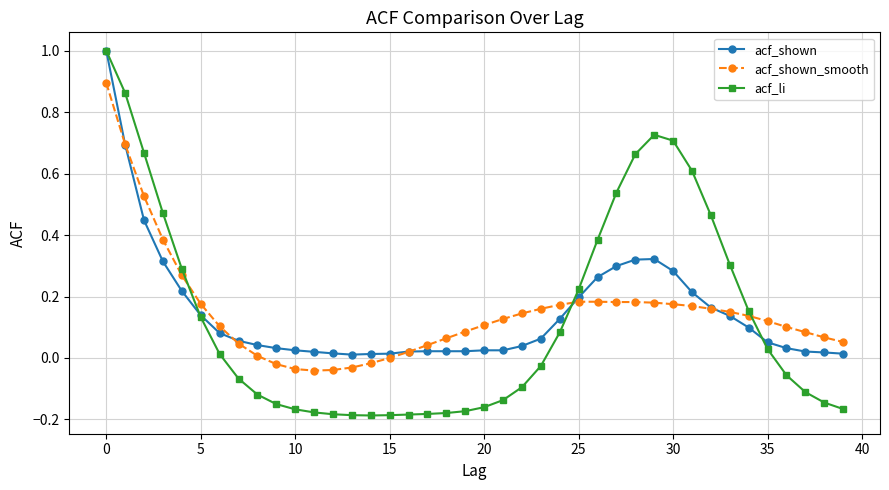

Which series has the largest range (max minus min)?

acf_li